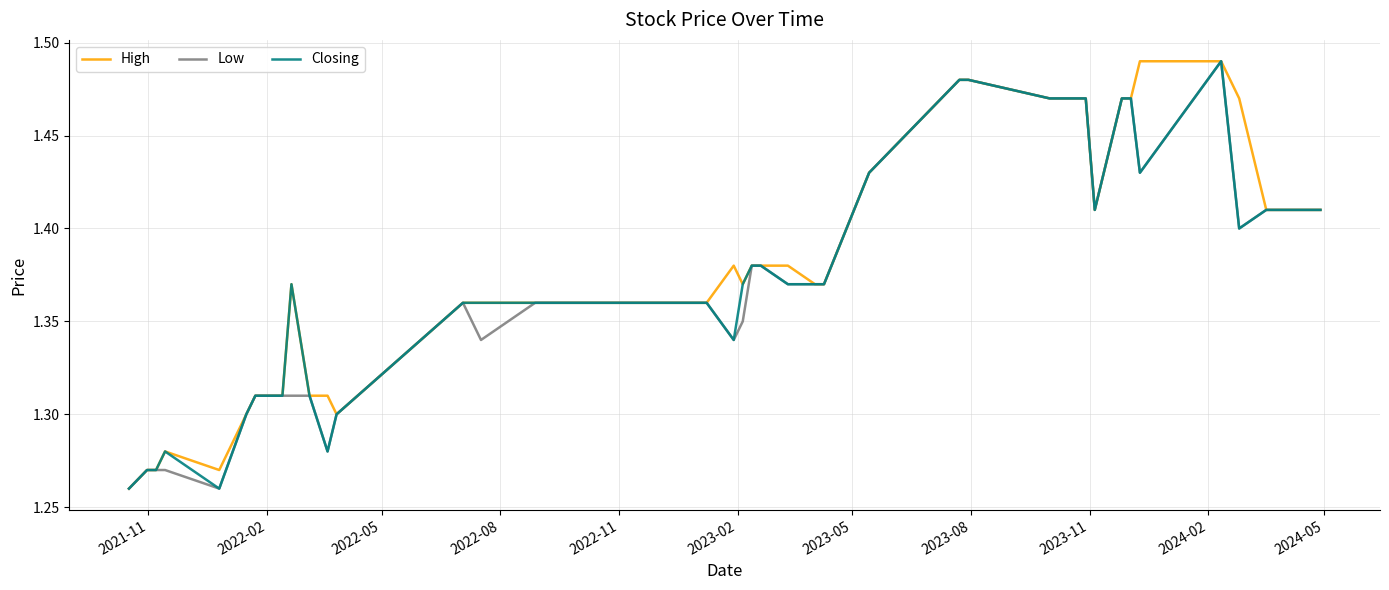

At how many categories does at least one series exceed 1?

40